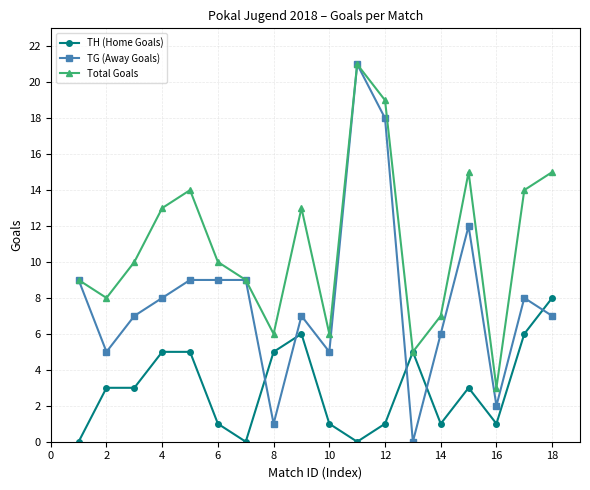

How many interior local peaks does the Total Goals series have?

4